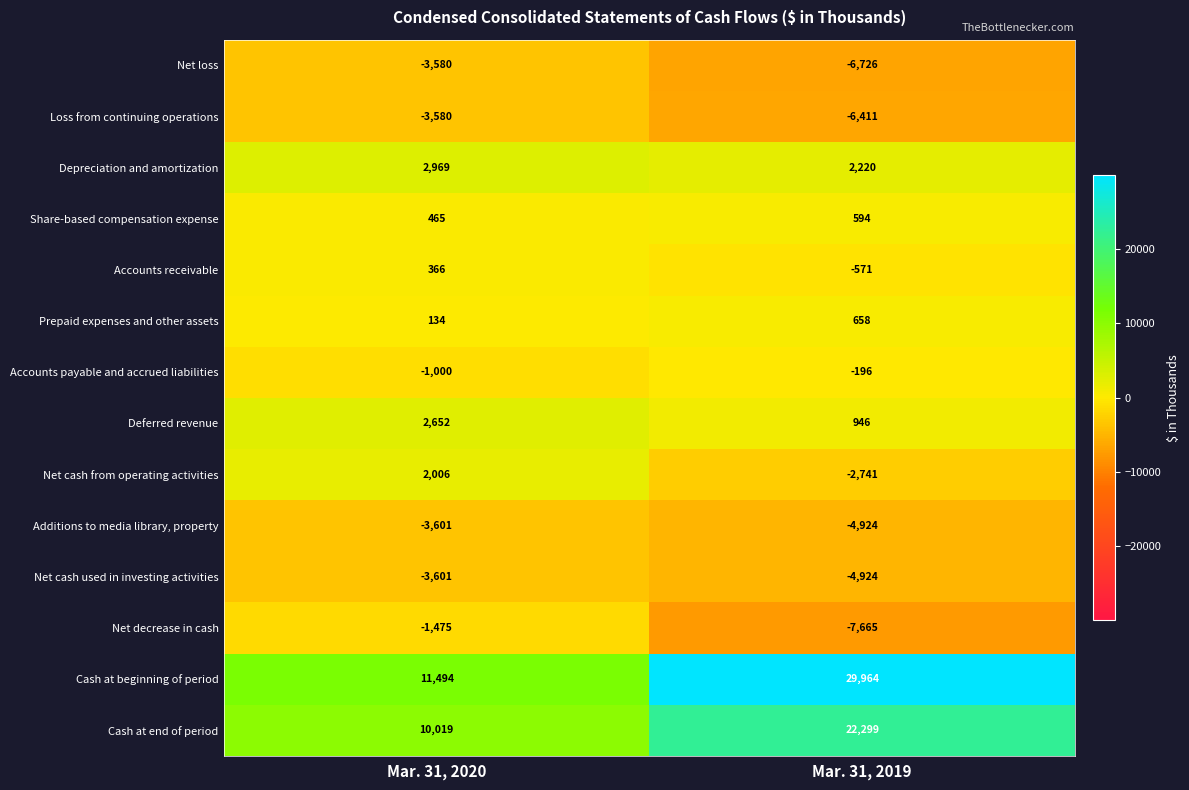

Which series has the largest range (max minus min)?

Cash at beginning of period